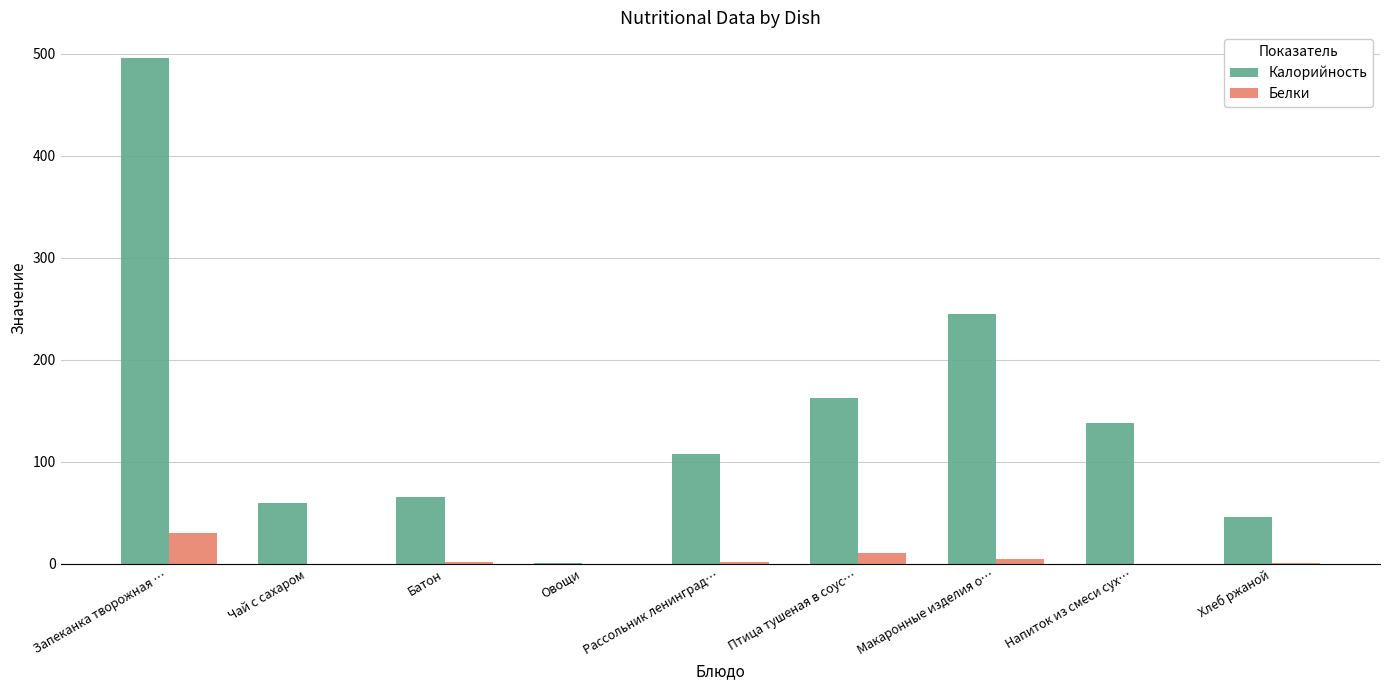

Read the Белки value at Запеканка творожная ….

30.2